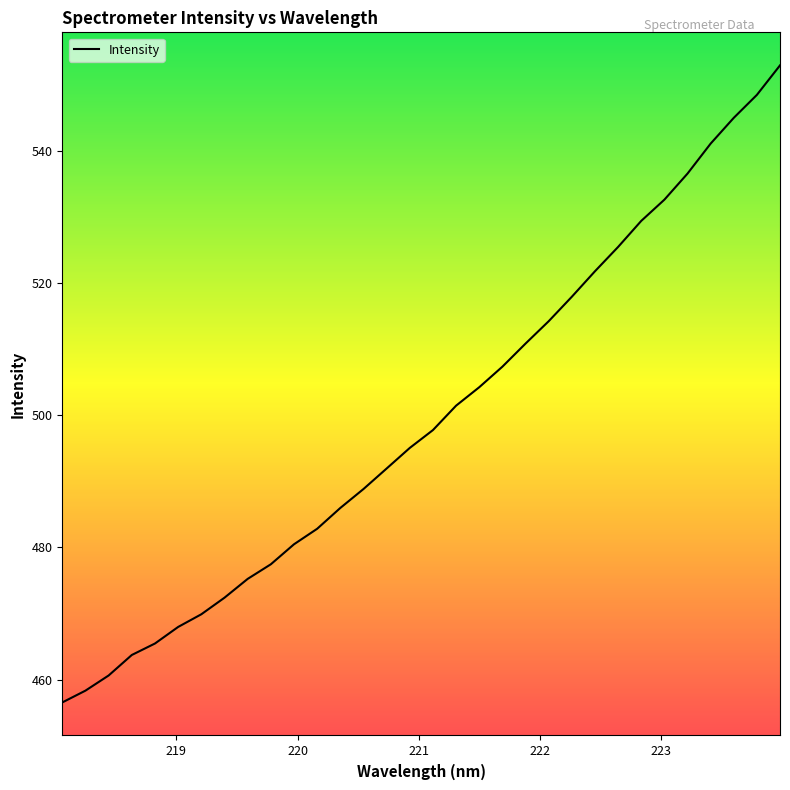

What is the maximum value shown in the chart?

552.9